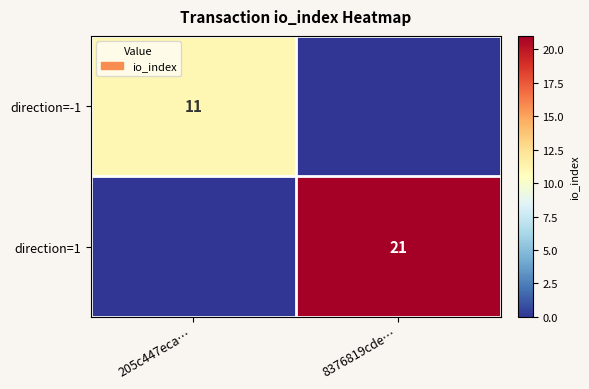

The value of direction=-1 at 205c447eca… is 2. True or false?

False